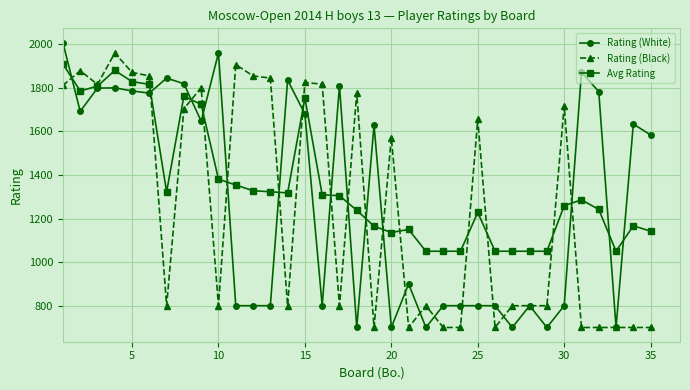

Rank the series by their maximum value, from highest to lowest.

Rating (White), Rating (Black), Avg Rating